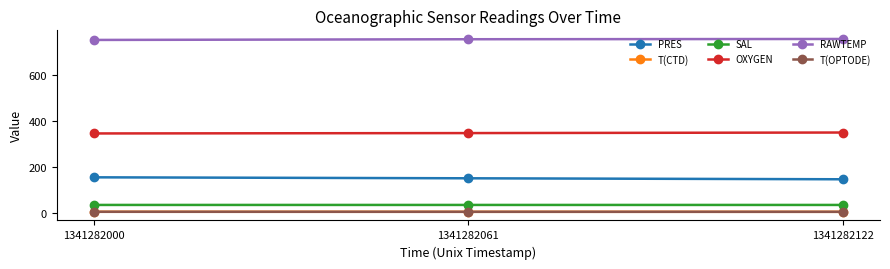

What are all the series names shown in the legend?

PRES, T(CTD), SAL, OXYGEN, RAWTEMP, T(OPTODE)